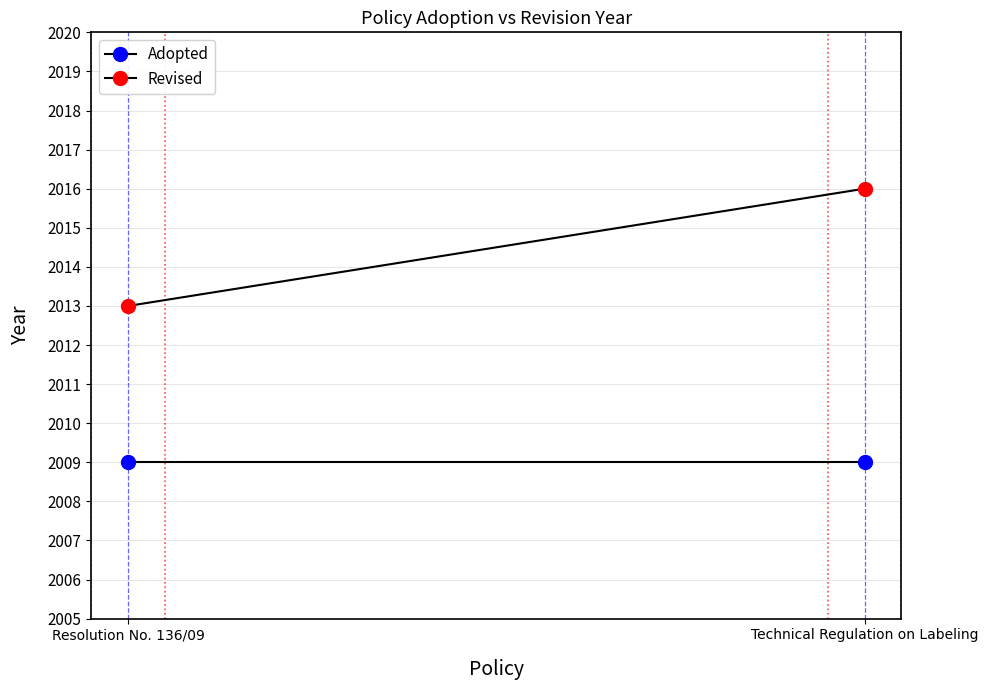

What position from the right is Resolution No. 136/09?

2